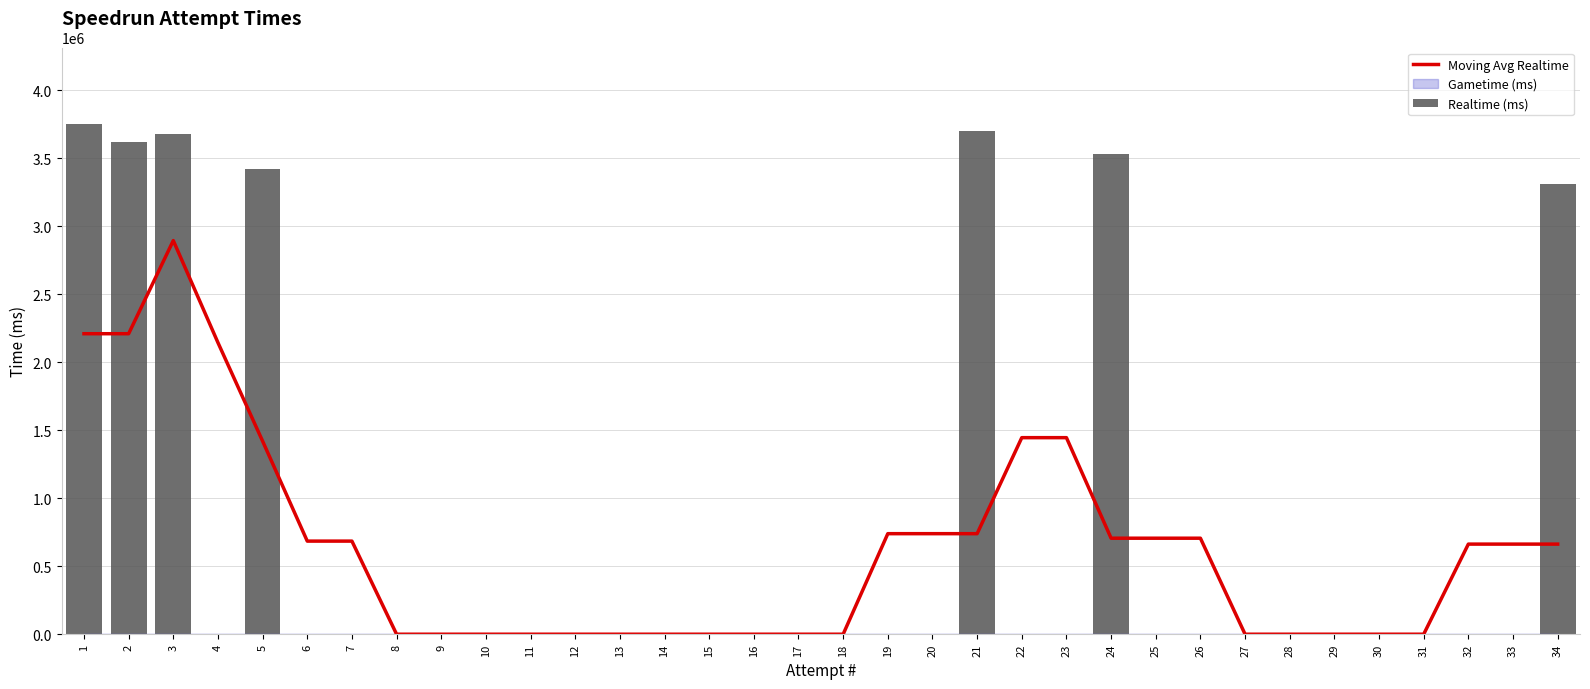

Which series has the largest range (max minus min)?

Realtime (ms)